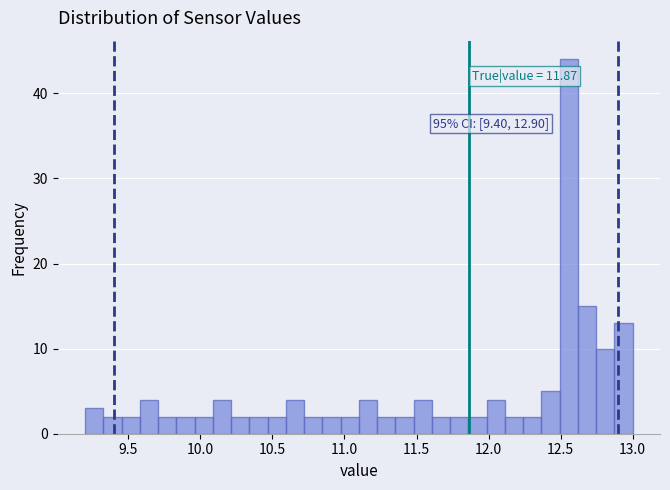

Around what value on the x-axis is the tallest bar? Give the approximate position of its centre, as read against the axis.

12.55